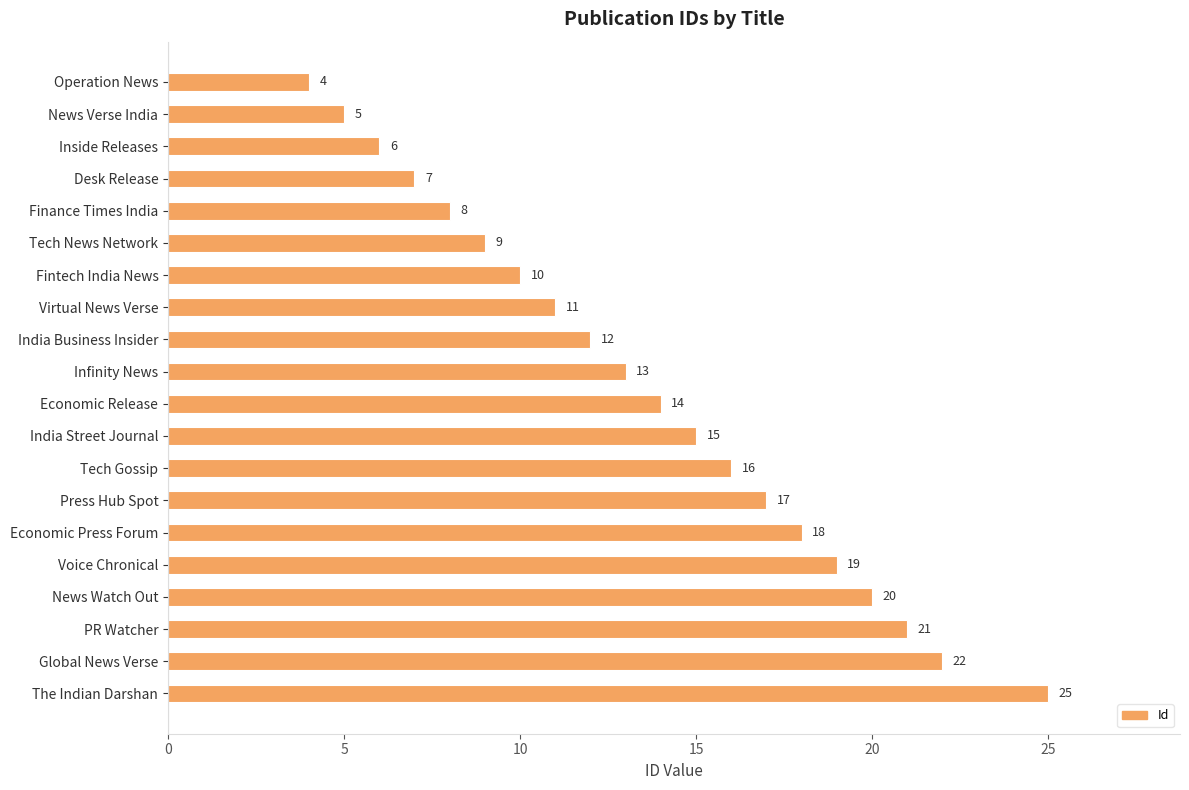

Where is the data nearest to the value 14?

Economic Release